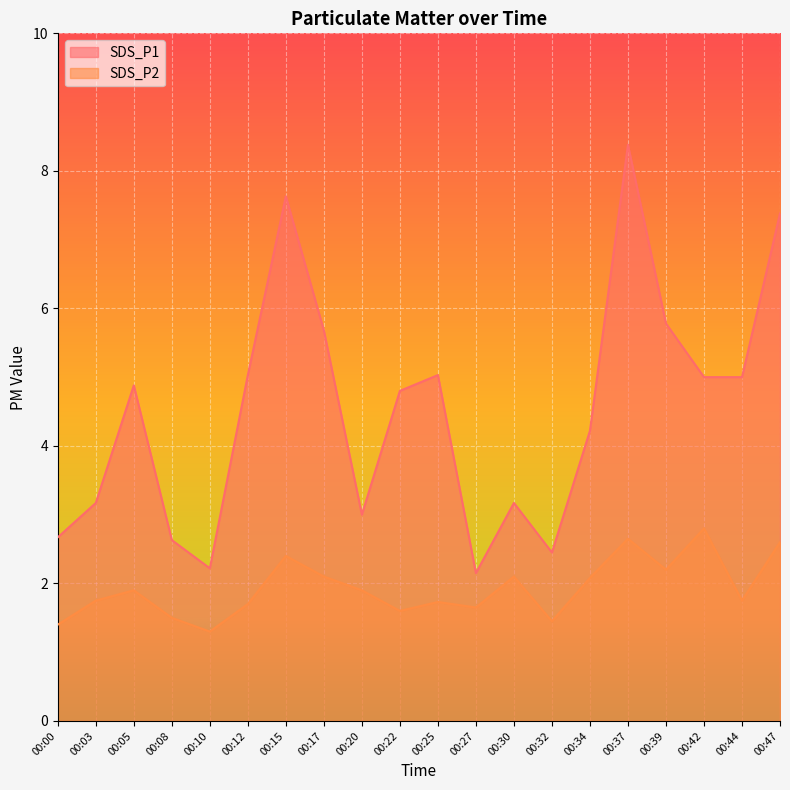

What are all the series names shown in the legend?

SDS_P1, SDS_P2